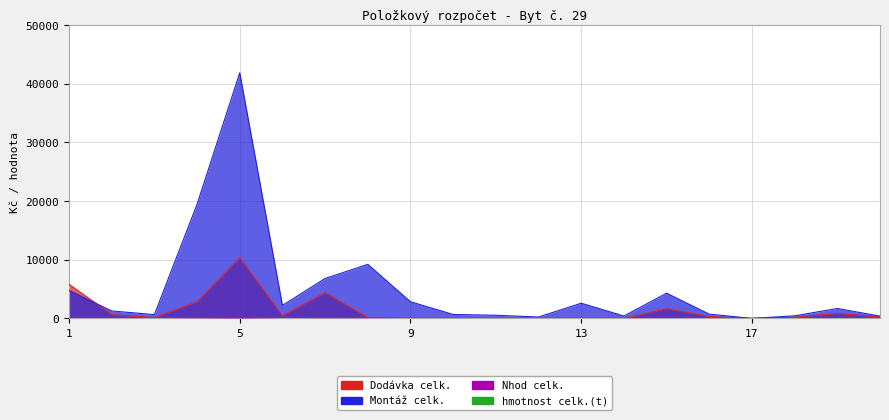

List the labels in order of Dodávka celk. value, smallest first.

9, 10, 11, 12, 13, 14, 17, 8, 3, 18, 20, 16, 6, 2, 19, 15, 4, 7, 1, 5